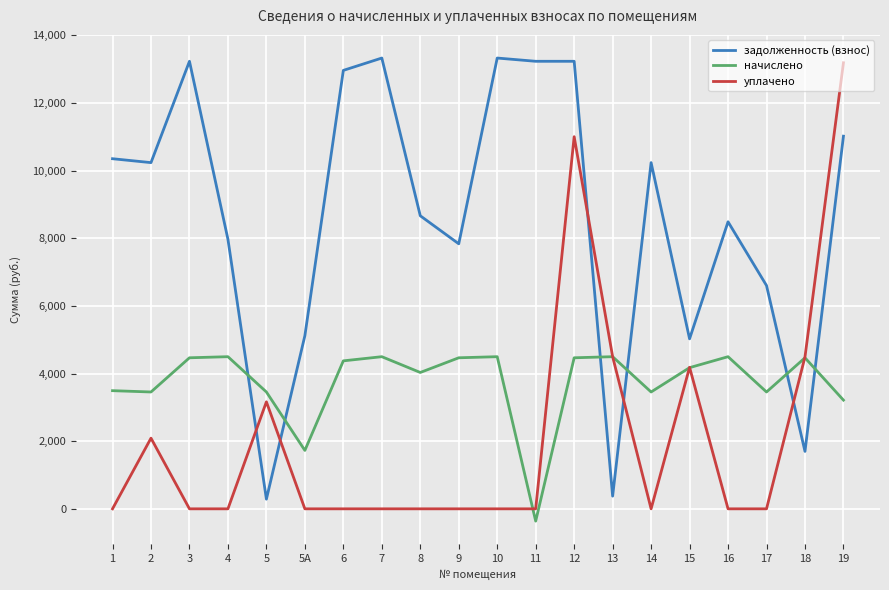

At 10, list the series in order from smallest to largest.

уплачено, начислено, задолженность (взнос)